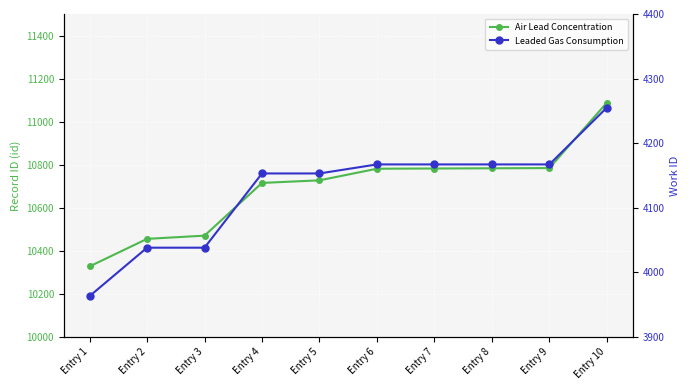

Is it true that Leaded Gas Consumption equals 4167 at Entry 7?

True